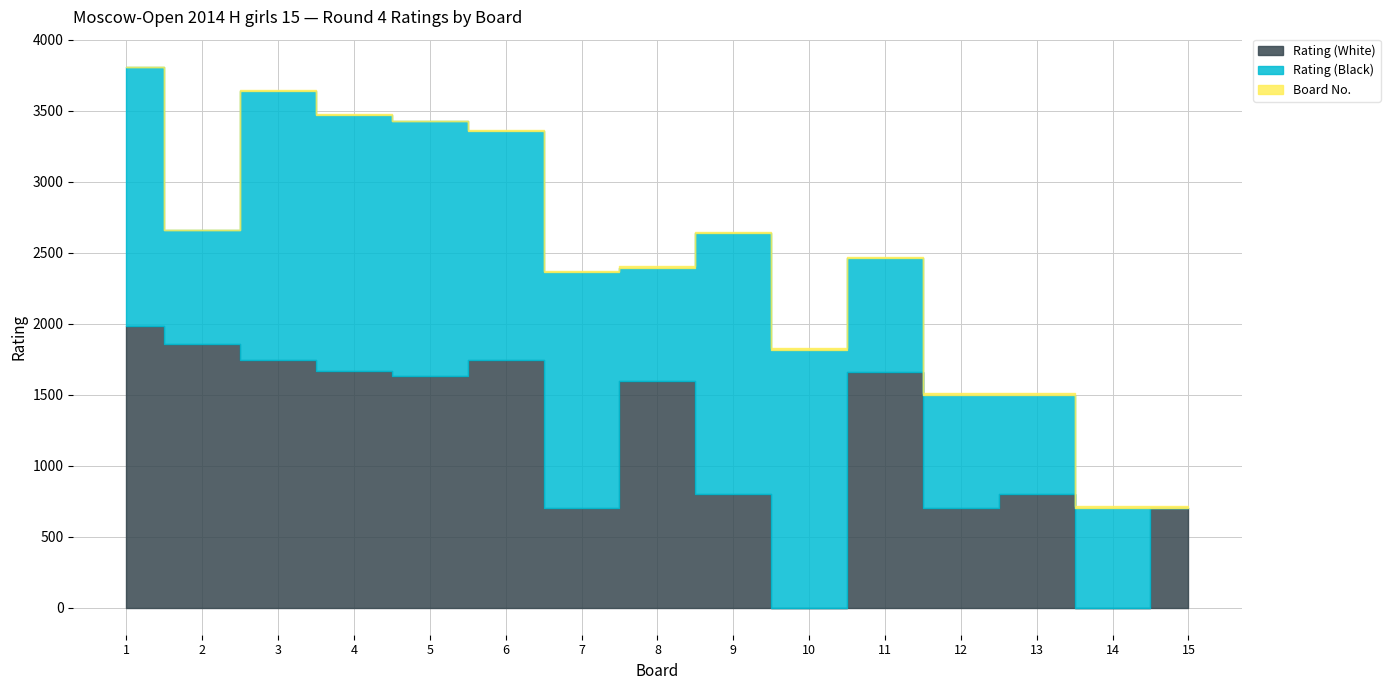

What is the difference between the Rating (White) values at 11 and 2?

196